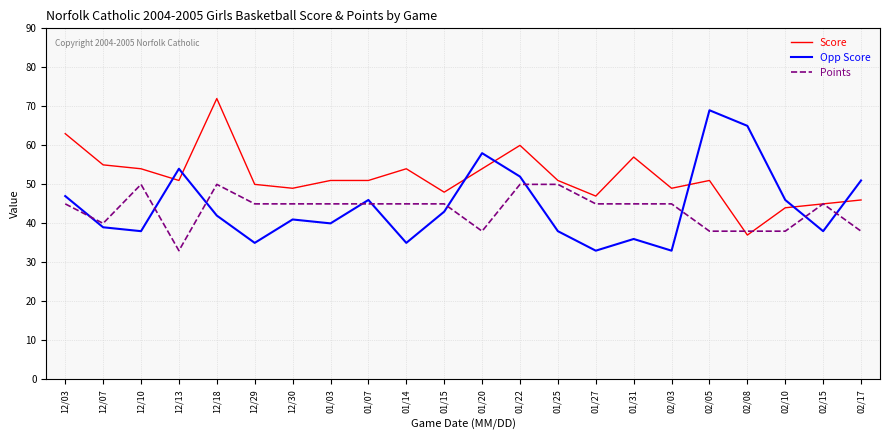

In Opp Score, how many points are lower than both neighbors (excluding endpoints)?

7